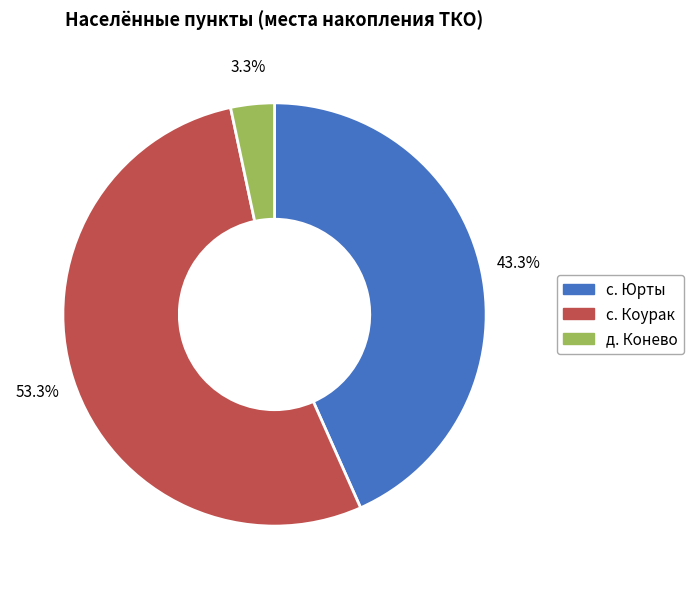

Which slice represents more than half of the pie?

с. Коурак